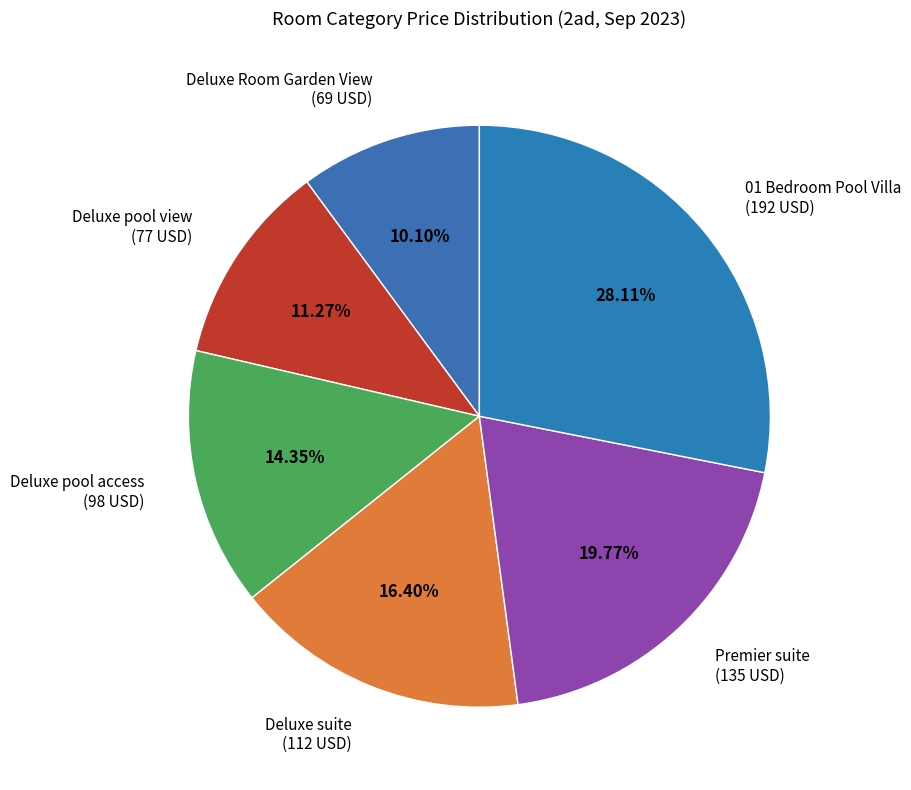

True or false: Deluxe suite accounts for 5% of the total.

False